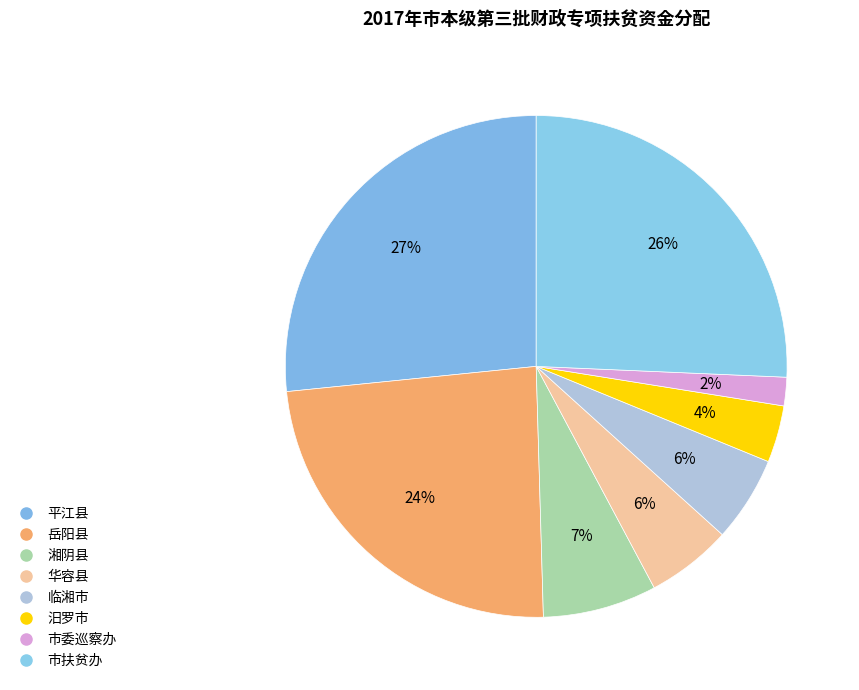

Is it true that 临湘市 is 6% of the pie?

True